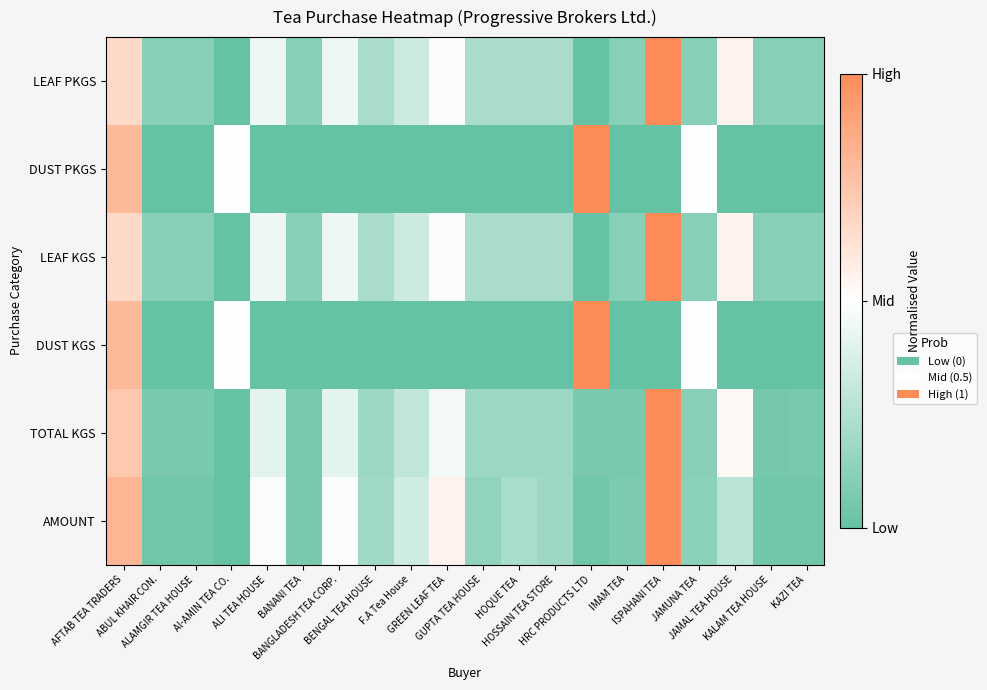

Between ALI TEA HOUSE and GUPTA TEA HOUSE, which series saw the biggest shift?

AMOUNT